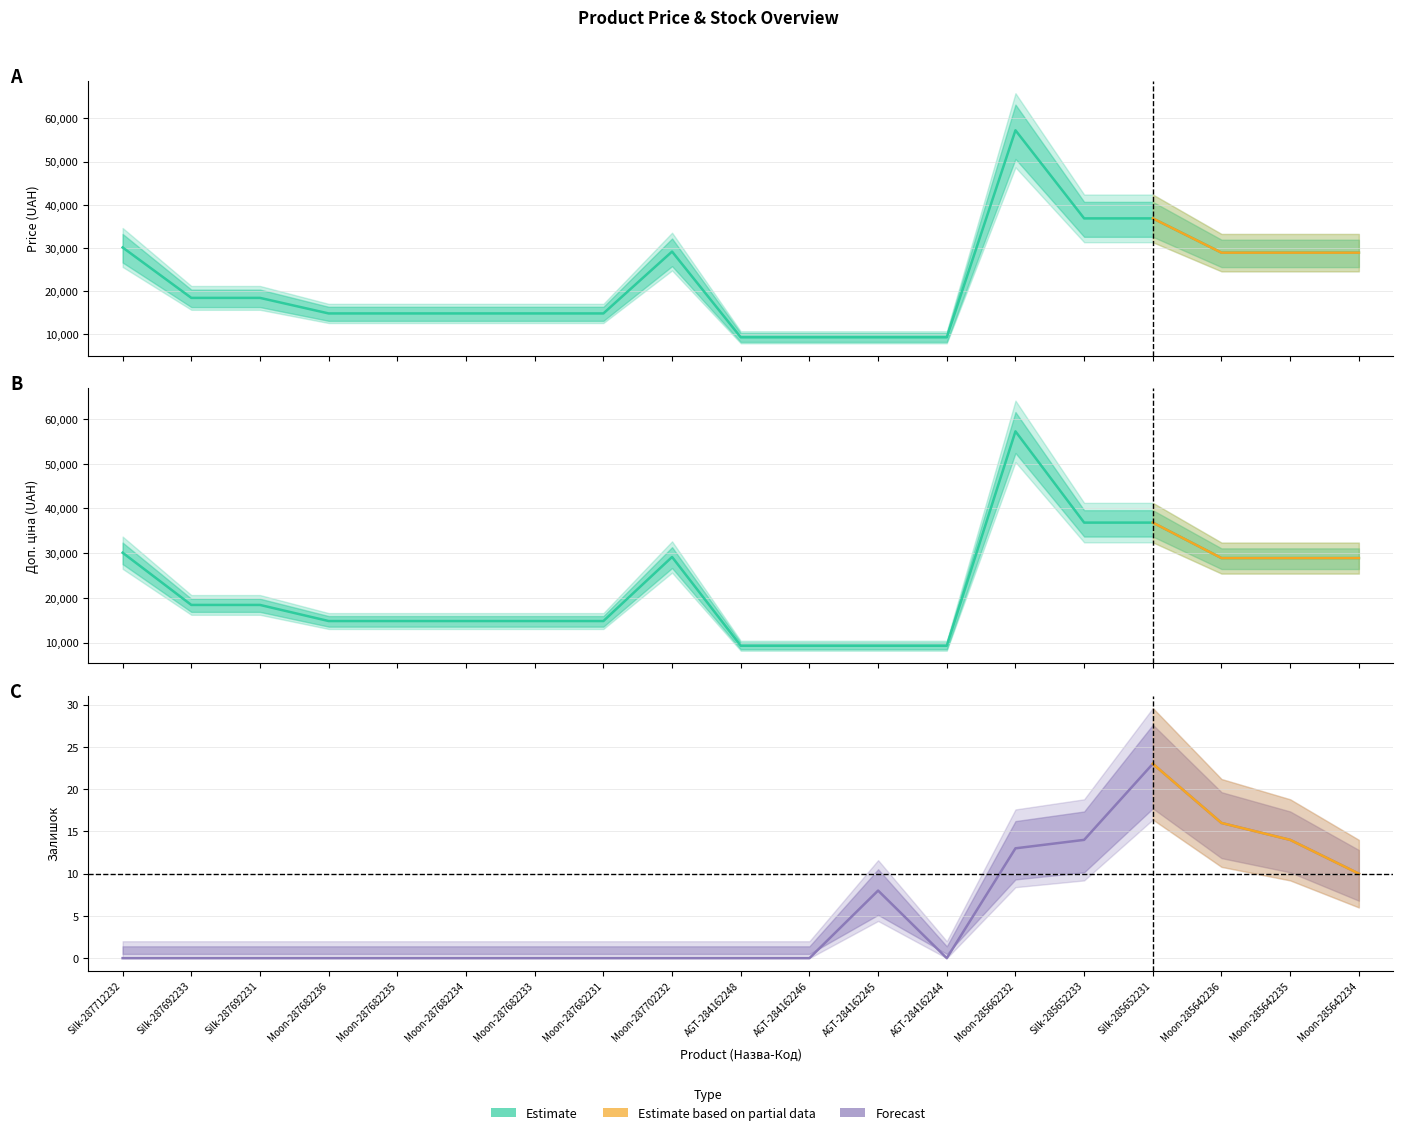

Is it true that Залишок equals 0.0 at Moon-287702232?

True